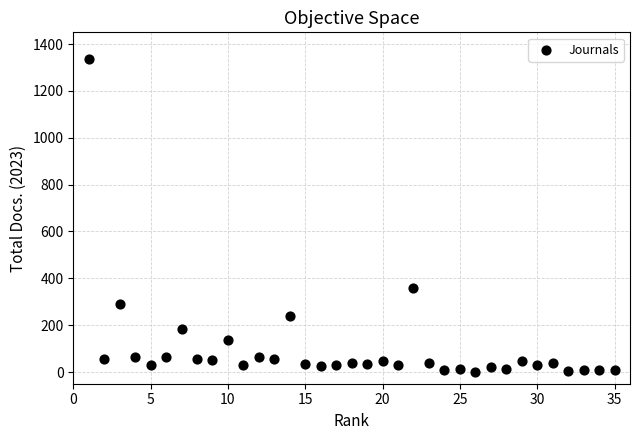

What Y value in the scatter plot is closest to 669?

359